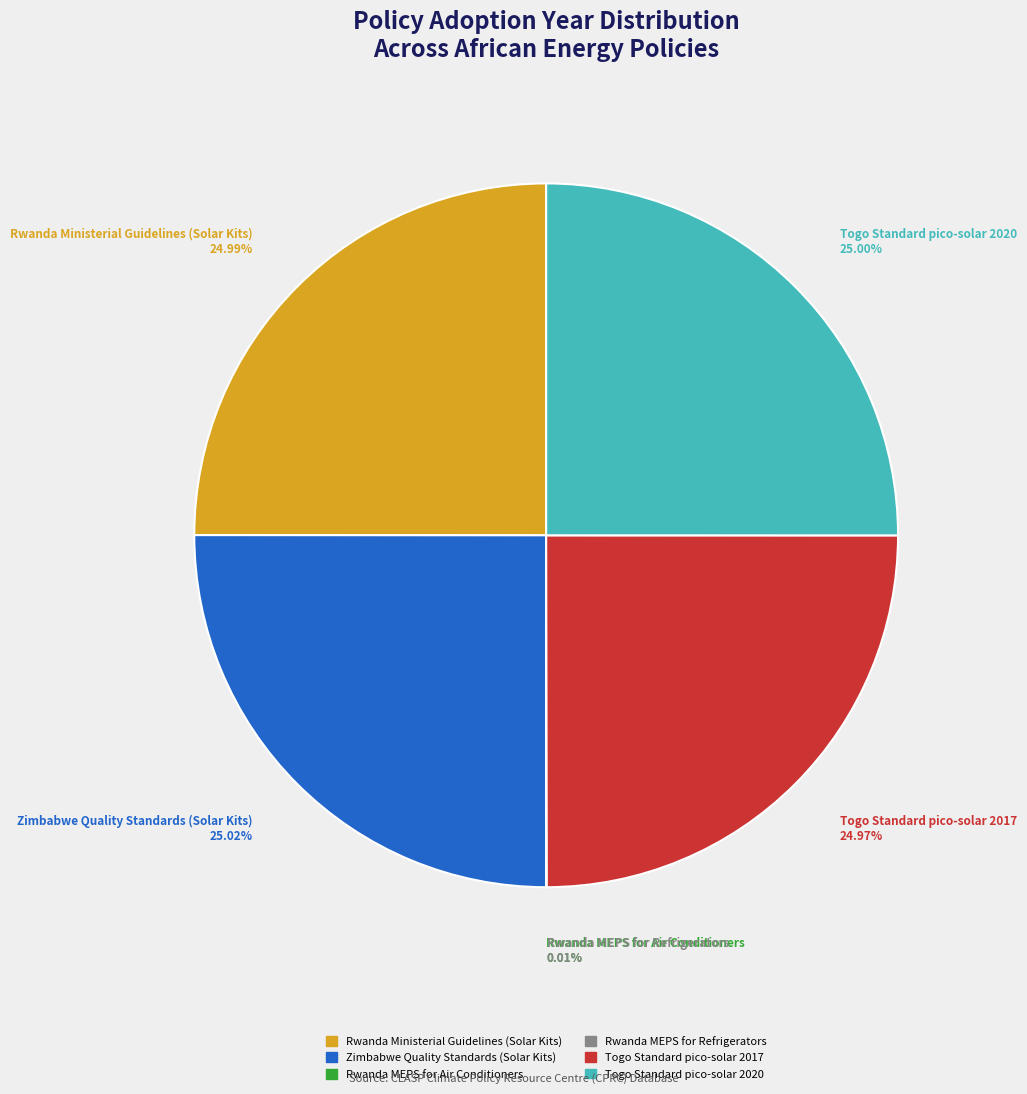

To the nearest percent, what portion does Zimbabwe Quality Standards (Solar Kits) represent?

25%